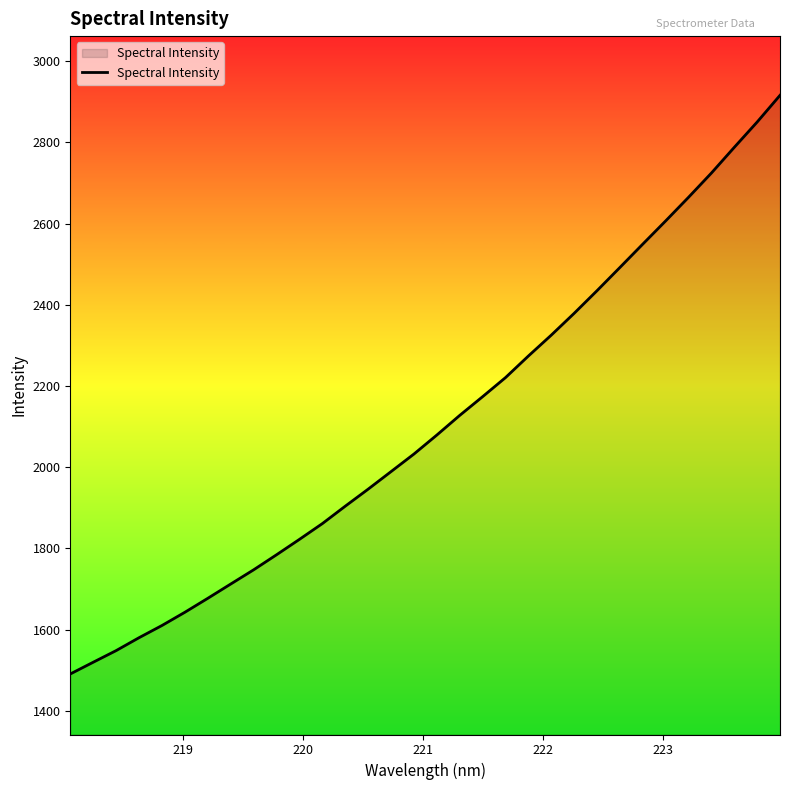

What is the maximum value shown in the chart?

2915.7